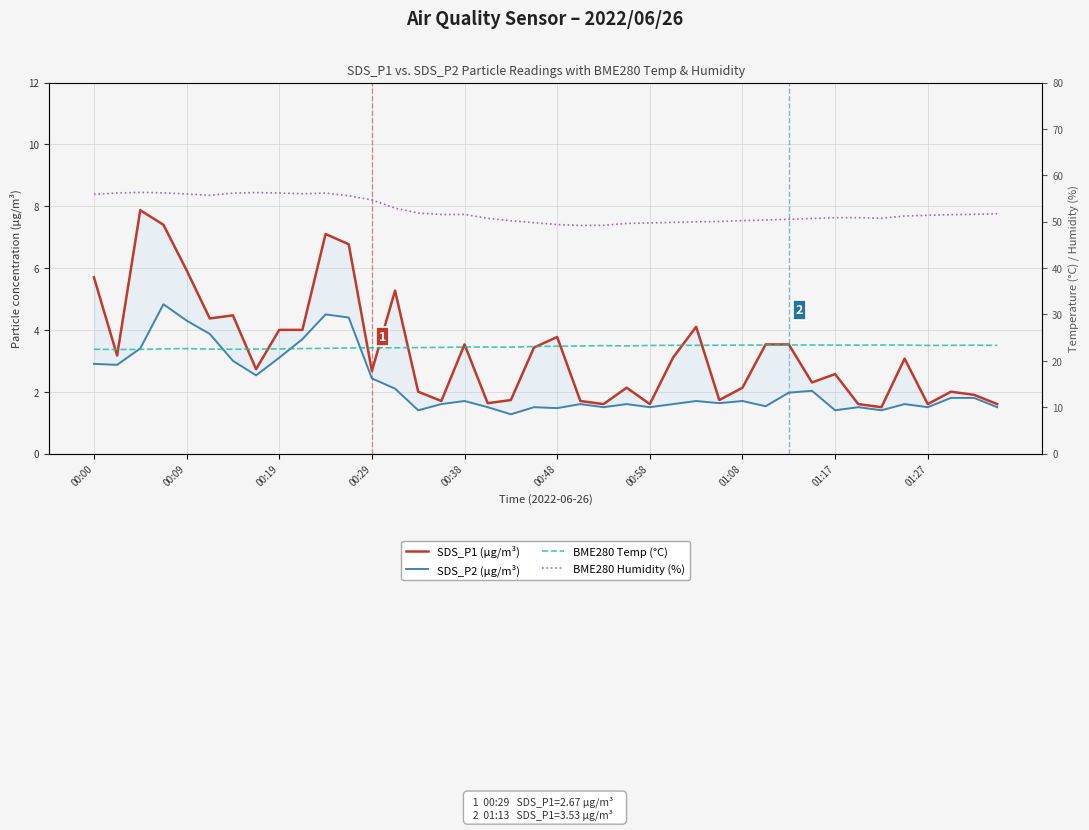

True or false: SDS_P2 (µg/m³) has more than 2 interior local peaks.

True